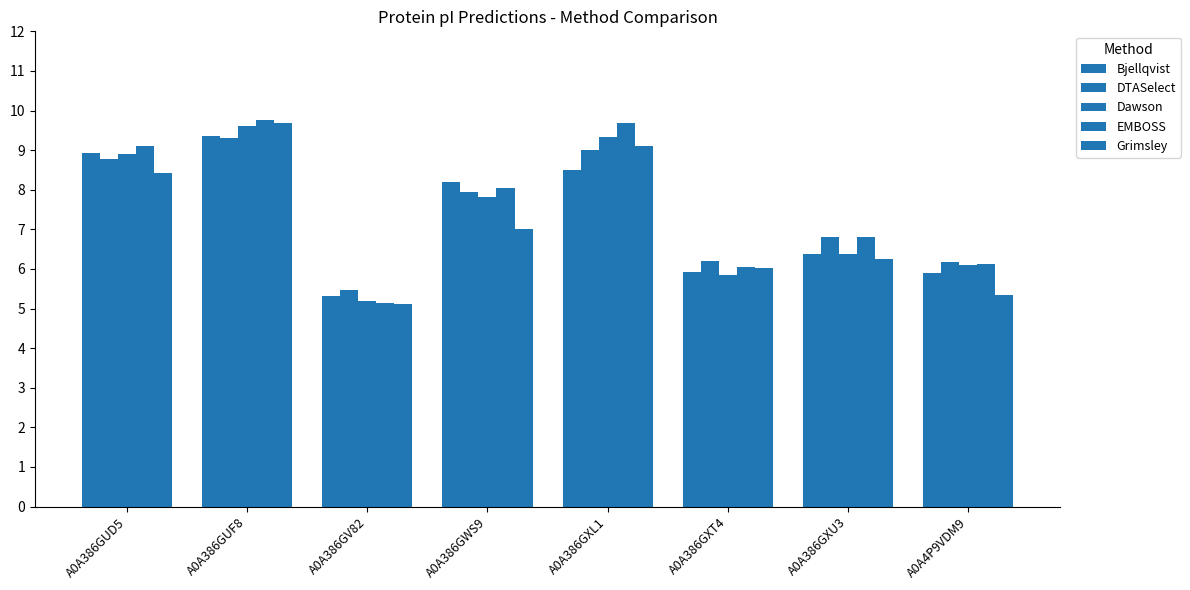

The Bjellqvist series shows 5.9 at A0A4P9VDM9. True or false?

True